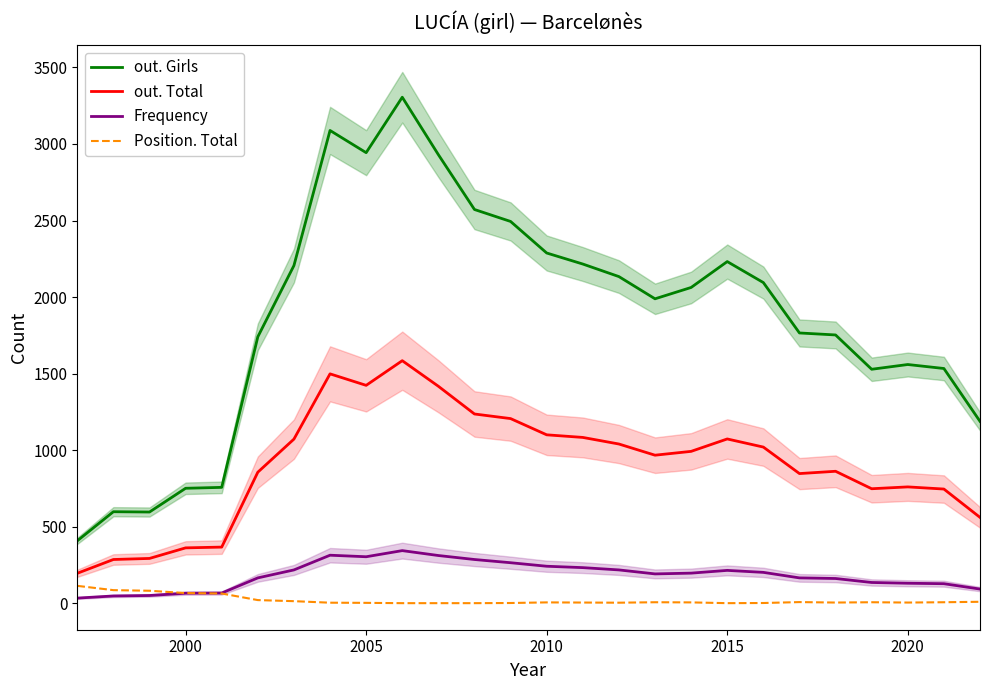

True or false: Frequency and out. Girls intersect in this chart.

False